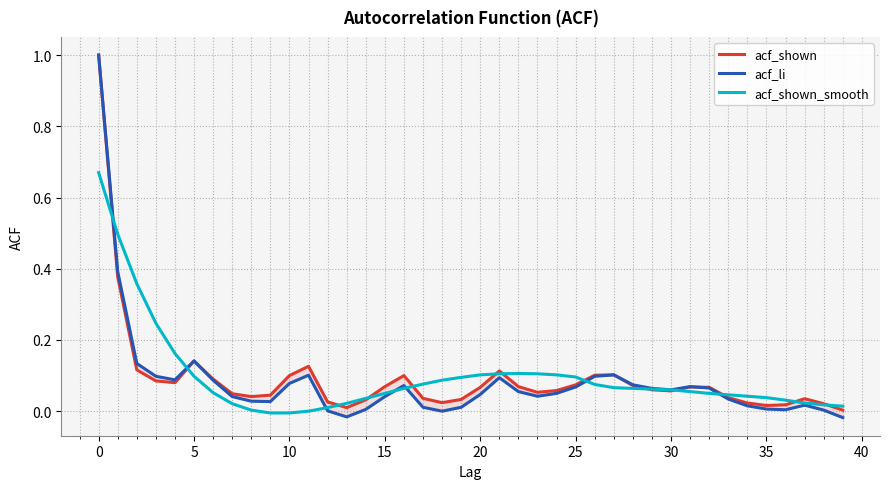

Rank the series by their maximum value, from highest to lowest.

acf_shown, acf_li, acf_shown_smooth